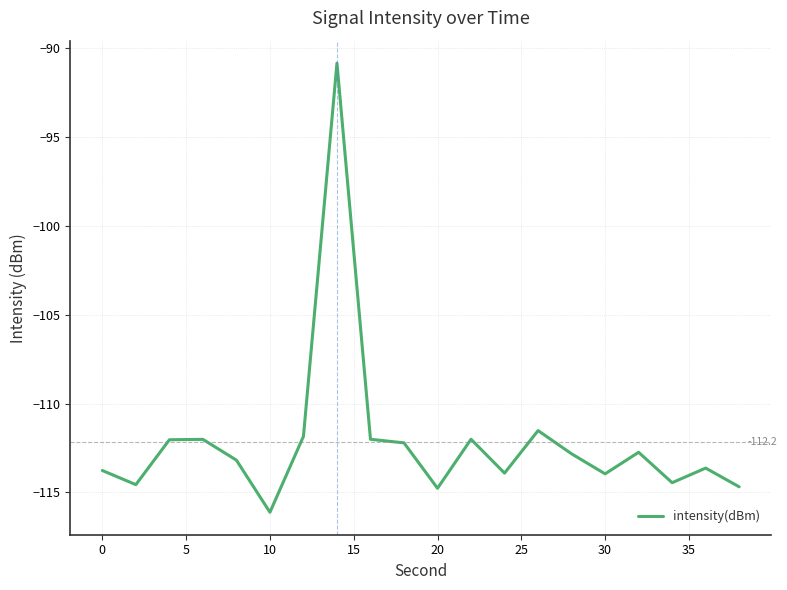

What is the smallest value displayed?

-116.1